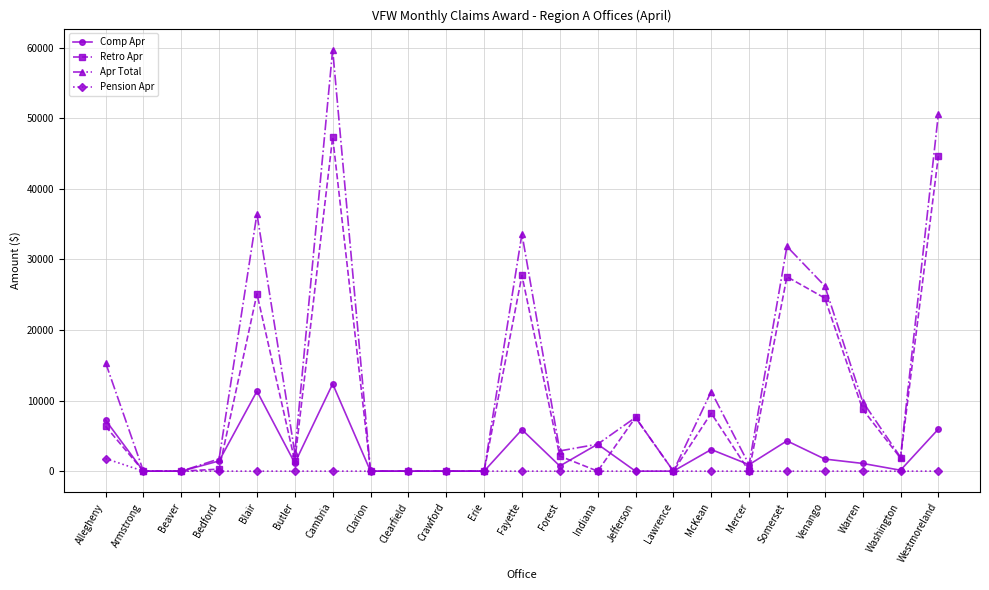

Is it true that Pension Apr equals 0 at Armstrong?

True